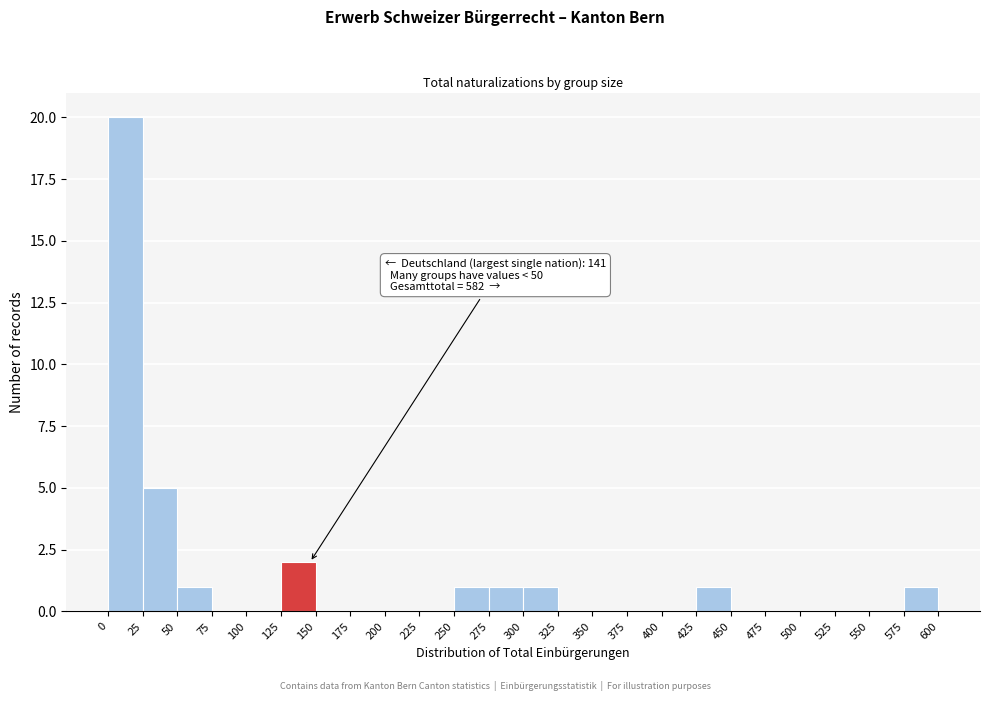

Over which range of the x-axis is the bar tallest?

0 to 25